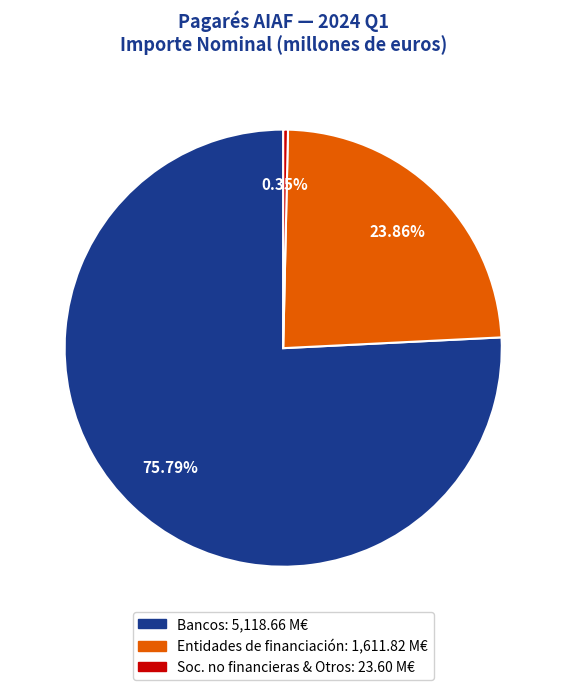

Is there any slice that represents more than half of the pie?

Yes